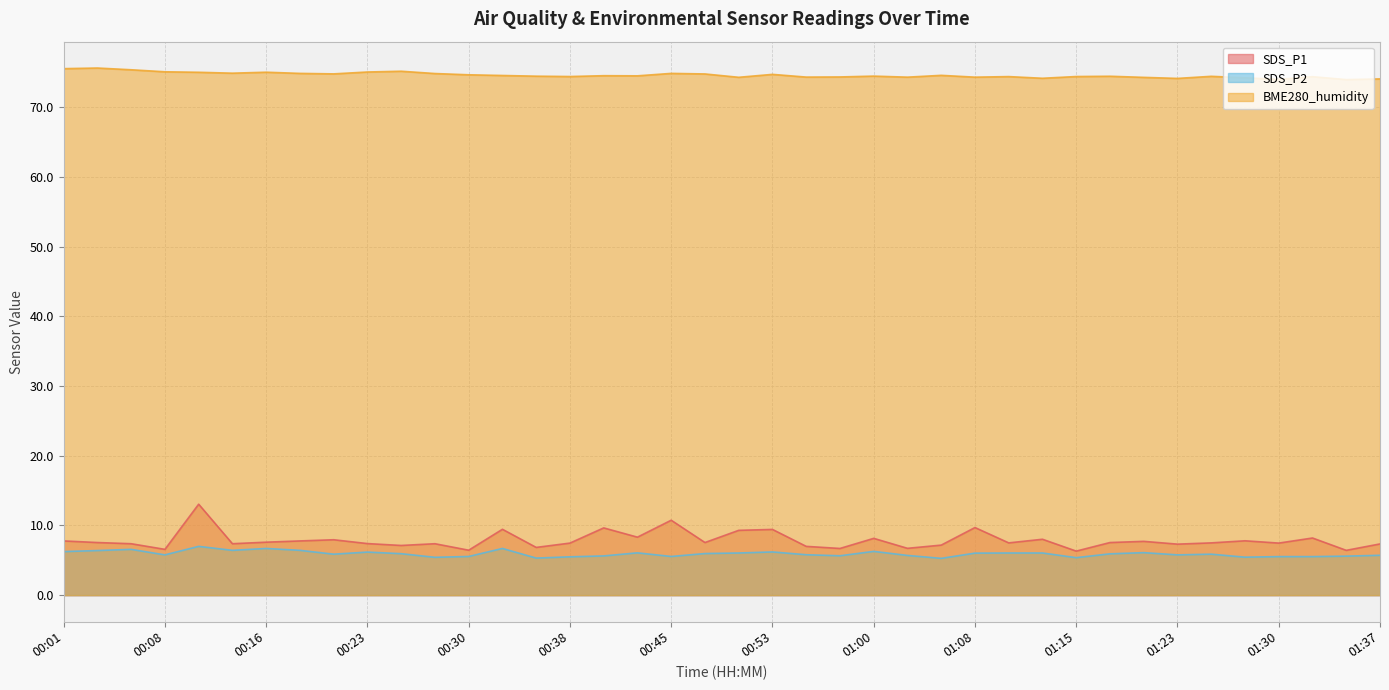

Where does the SDS_P1 series first go above 7?

00:01